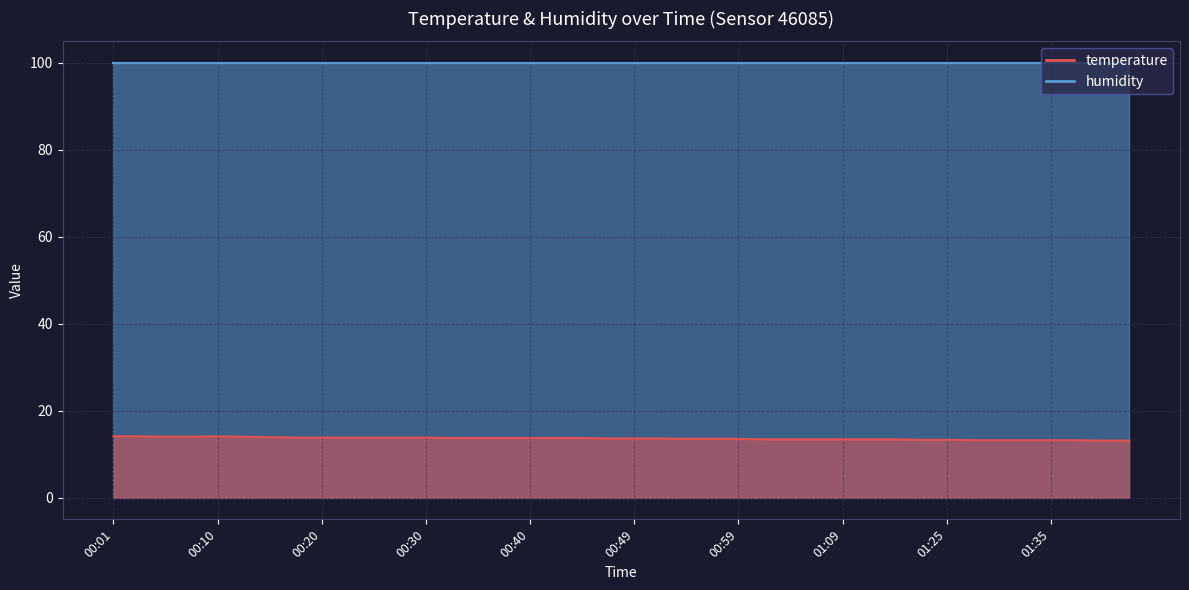

How many categories are shown in the chart?

40